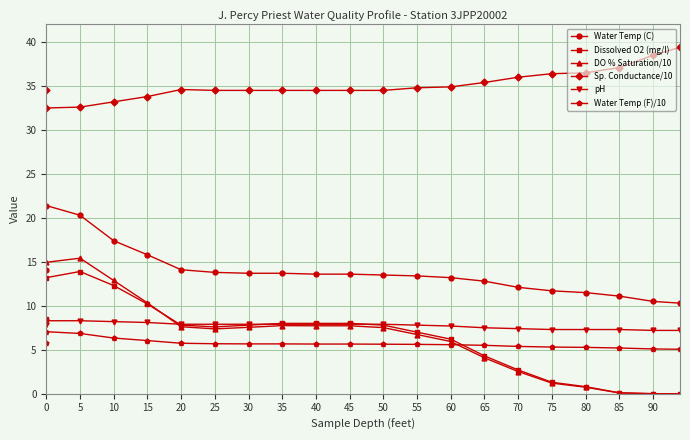

Does the chart have visible grid lines?

Yes